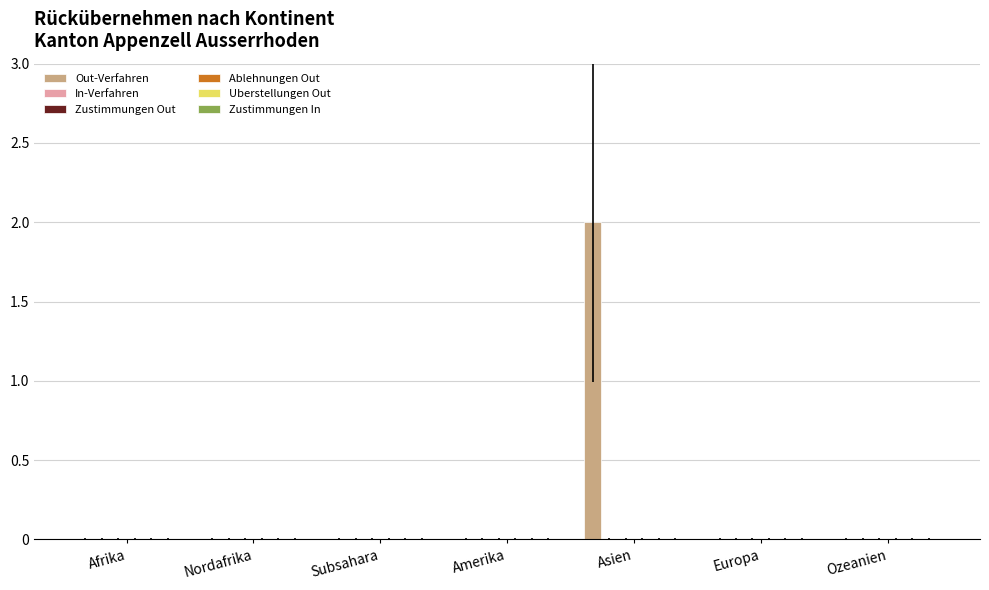

Count the number of categories in the chart.

7